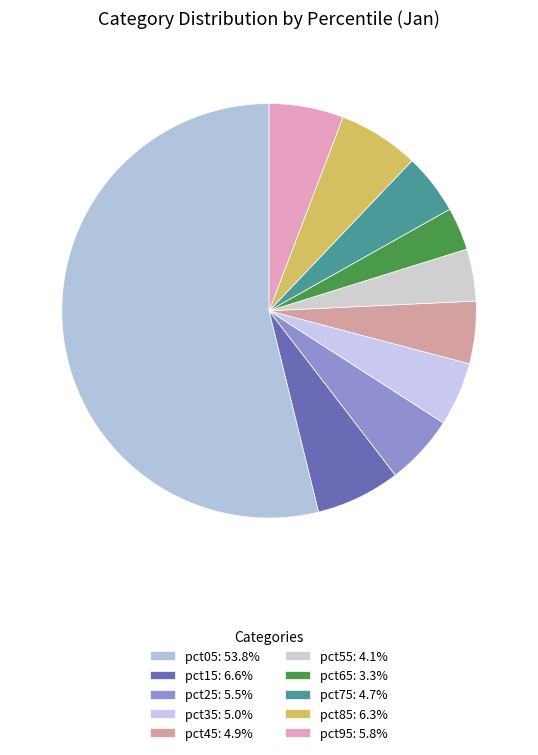

To the nearest percent, what percentage of the pie is pct85?

6%